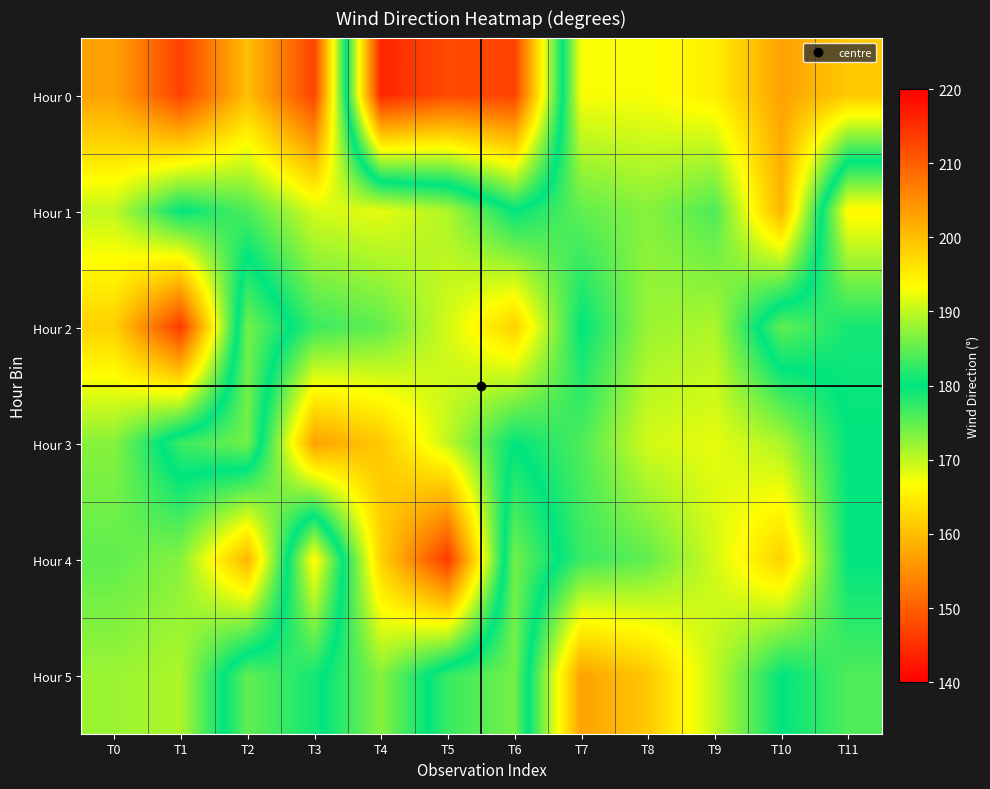

Reading left to right, what are all the values shown in this chart?

Hour 0: T0=157	T1=147	T2=160	T3=147	T4=216	T5=212	T6=213	T7=167	T8=167	T9=165	T10=157	T11=161
Hour 1: T0=170	T1=180	T2=176	T3=169	T4=168	T5=171	T6=180	T7=175	T8=173	T9=176	T10=159	T11=194
Hour 2: T0=162	T1=146	T2=186	T3=177	T4=175	T5=169	T6=162	T7=180	T8=172	T9=171	T10=185	T11=181
Hour 3: T0=173	T1=183	T2=186	T3=157	T4=161	T5=170	T6=180	T7=176	T8=169	T9=168	T10=171	T11=180
Hour 4: T0=175	T1=173	T2=159	T3=194	T4=162	T5=146	T6=186	T7=177	T8=175	T9=169	T10=162	T11=180
Hour 5: T0=172	T1=171	T2=185	T3=181	T4=173	T5=183	T6=186	T7=157	T8=161	T9=170	T10=180	T11=176